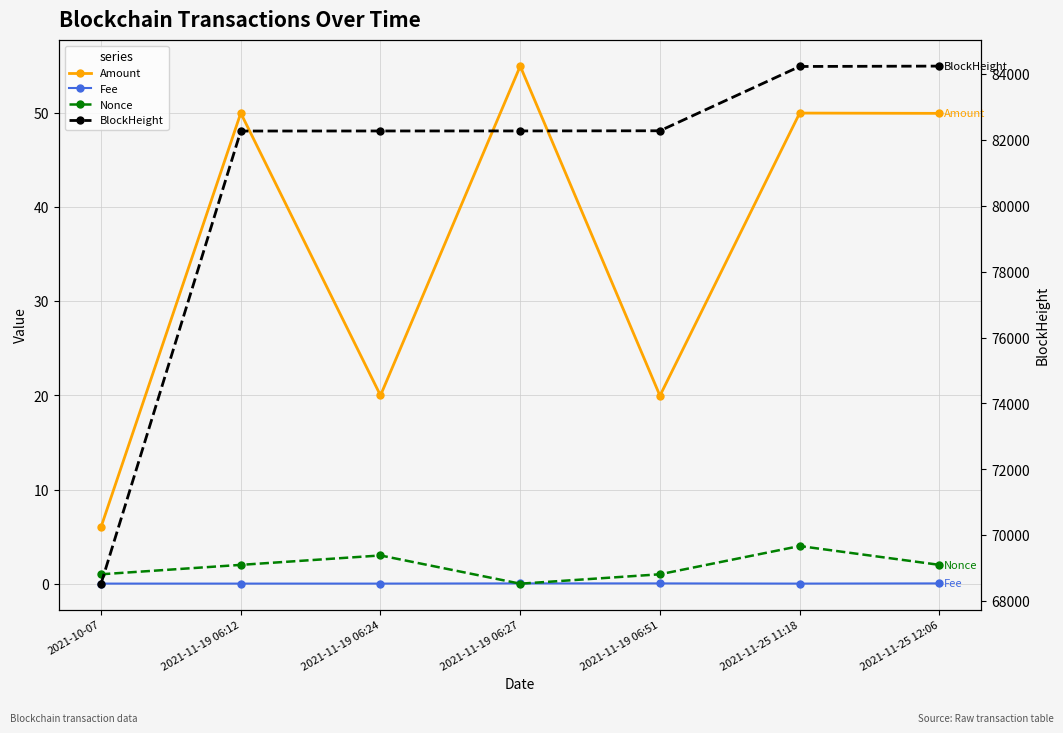

True or false: Amount has a value of 6.0 at 2021-10-07.

True